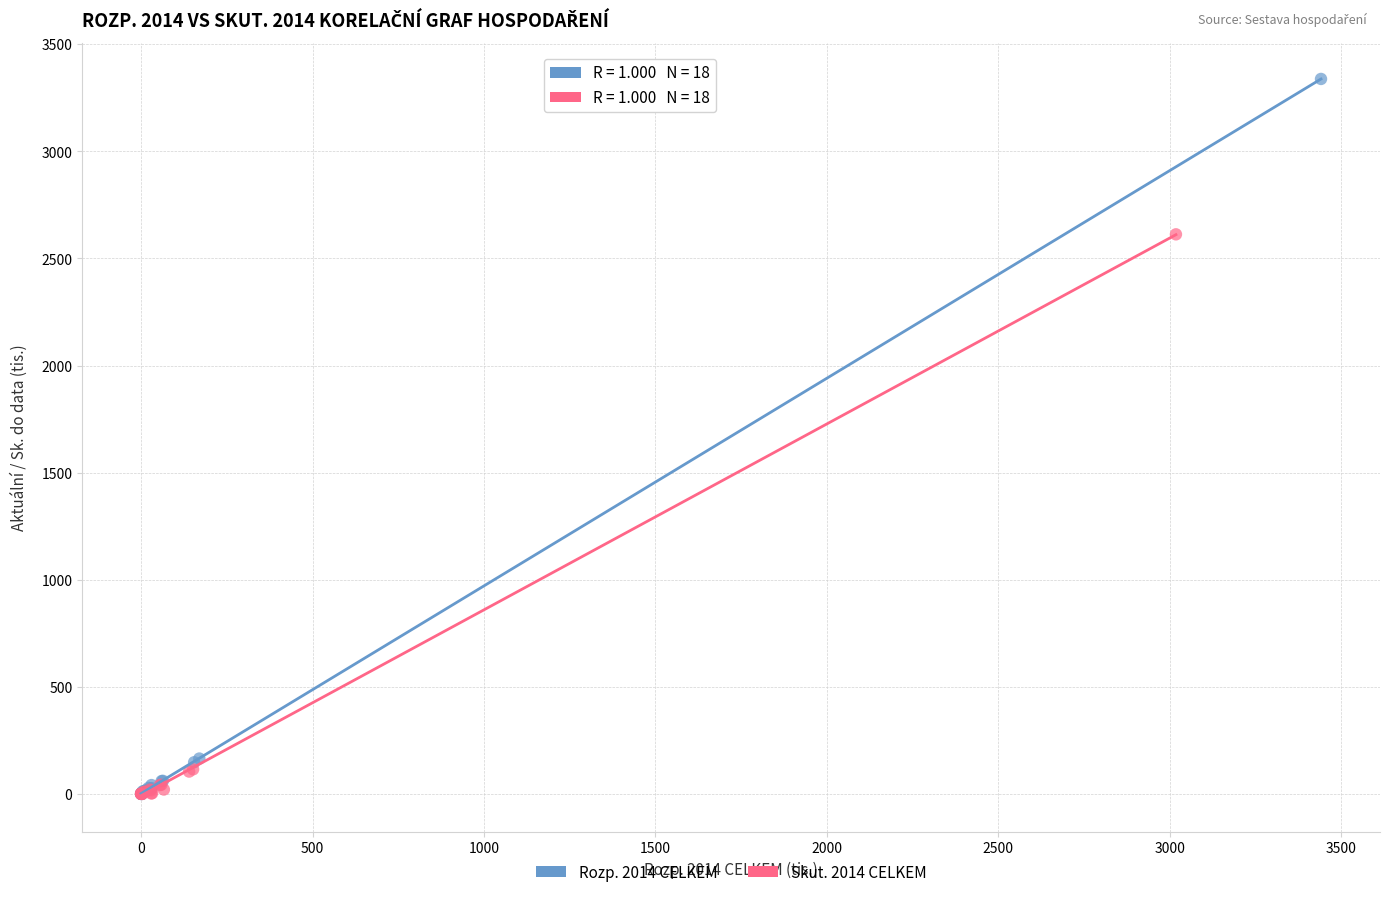

Which series has the widest spread of Y values?

Rozp. 2014 CELKEM